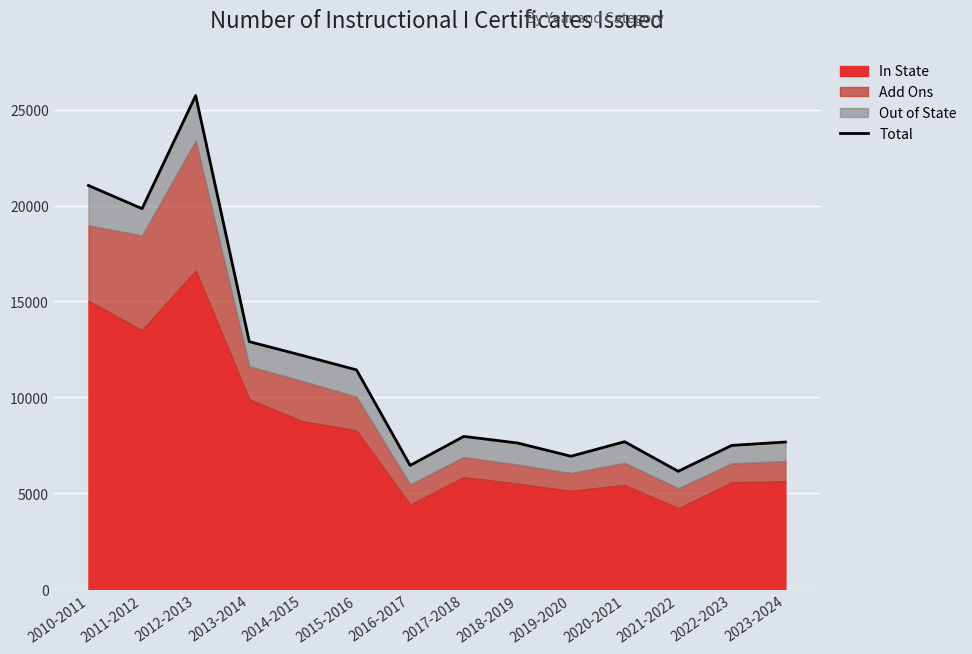

What is the change in value from 2010-2011 to 2016-2017?

-14586